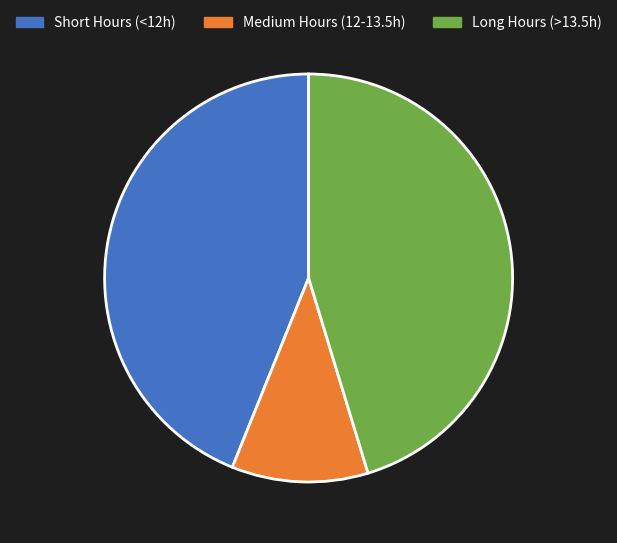

Do Long Hours (>13.5h) and Short Hours (<12h) together represent more than half of the pie?

Yes